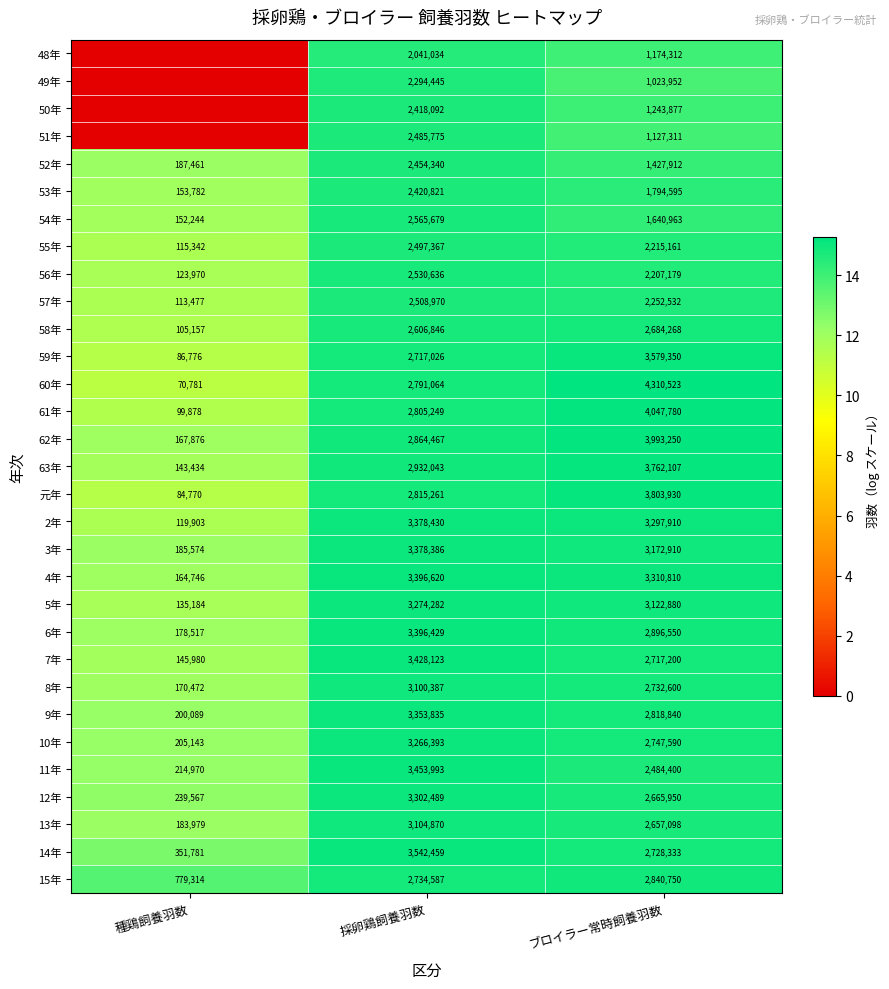

What is the spread (max minus min) of values at 採卵鶏飼養羽数?

1501425